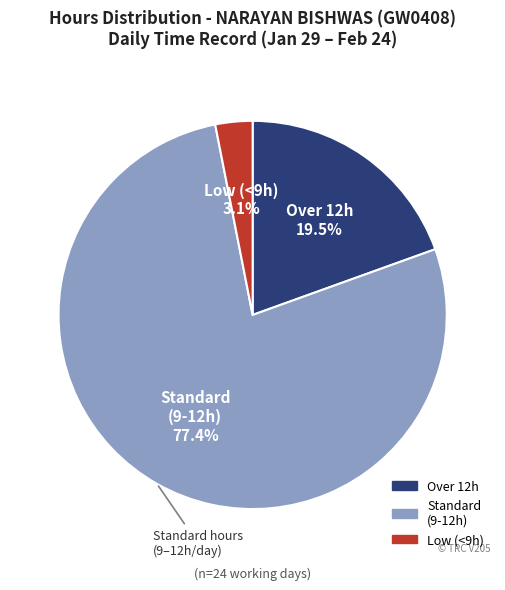

Is there a majority slice in this chart?

Yes